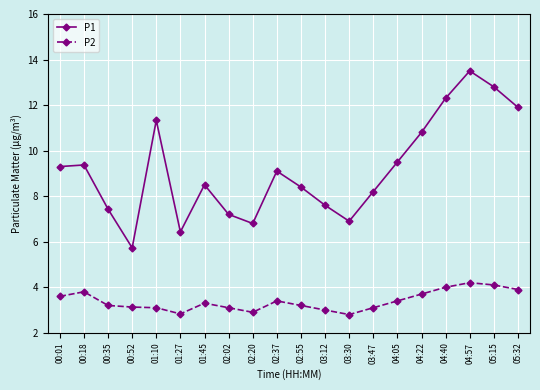

Reading right to left, transcribe all the data shown in this chart.

P1: 11.9	12.8	13.5	12.3	10.8	9.5	8.2	6.9	7.6	8.4	9.1	6.8	7.2	8.5	6.4	11.3	5.7	7.4	9.4	9.3
P2: 3.9	4.1	4.2	4.0	3.7	3.4	3.1	2.8	3.0	3.2	3.4	2.9	3.1	3.3	2.8	3.1	3.1	3.2	3.8	3.6